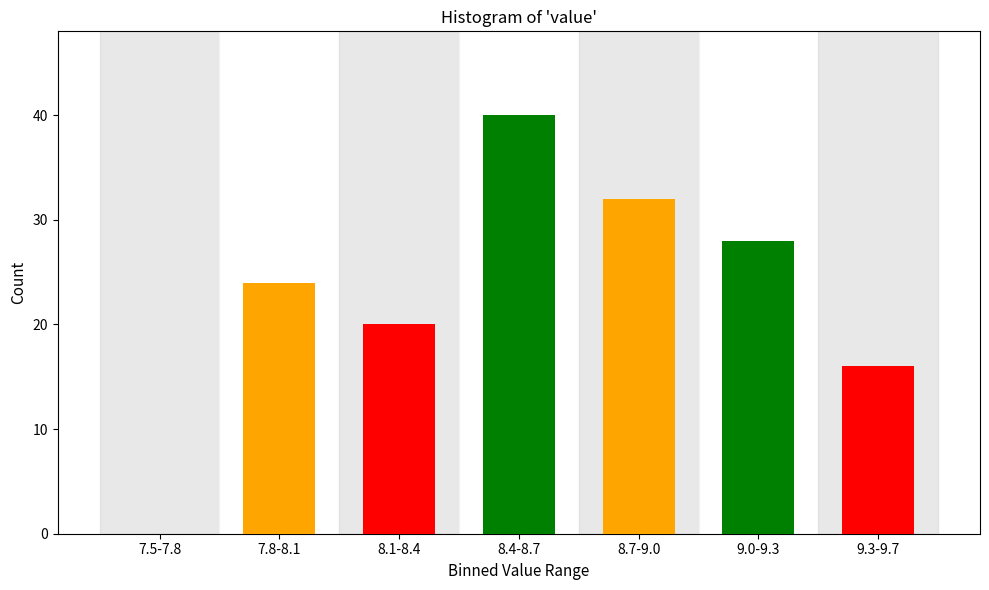

At which category does the chart reach its peak across all series?

8.4-8.7